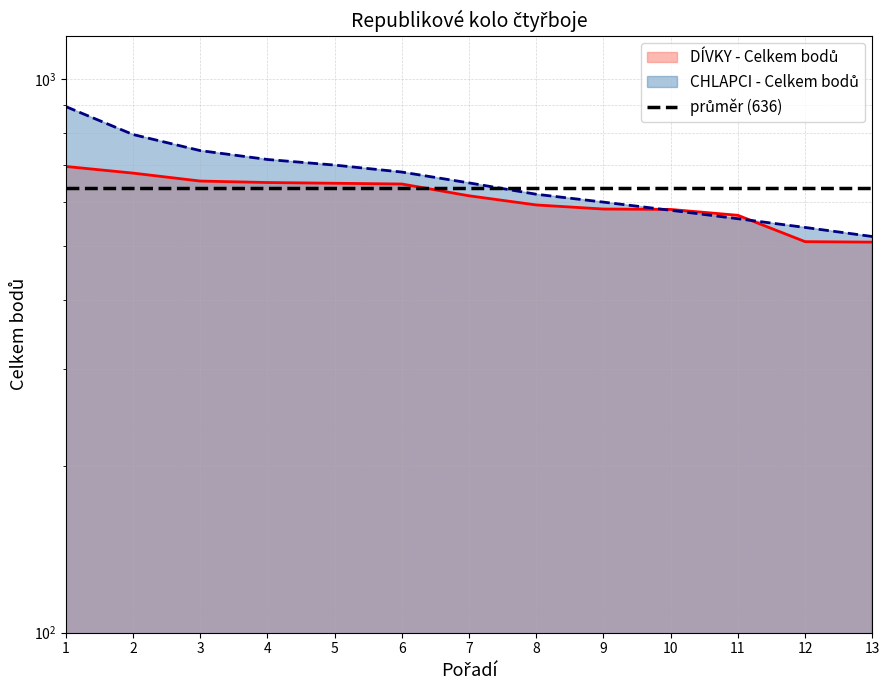

Rank the categories by DÍVKY - Celkem bodů value from lowest to highest.

13, 12, 11, 10, 9, 8, 7, 6, 5, 4, 3, 2, 1